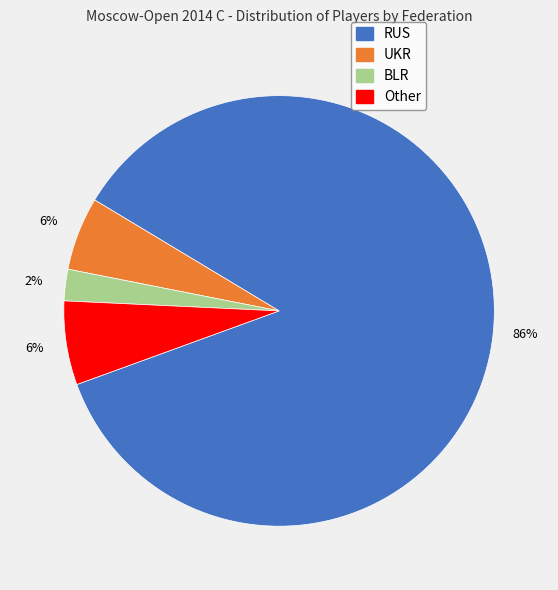

Combined, do UKR and BLR account for over 50%?

No